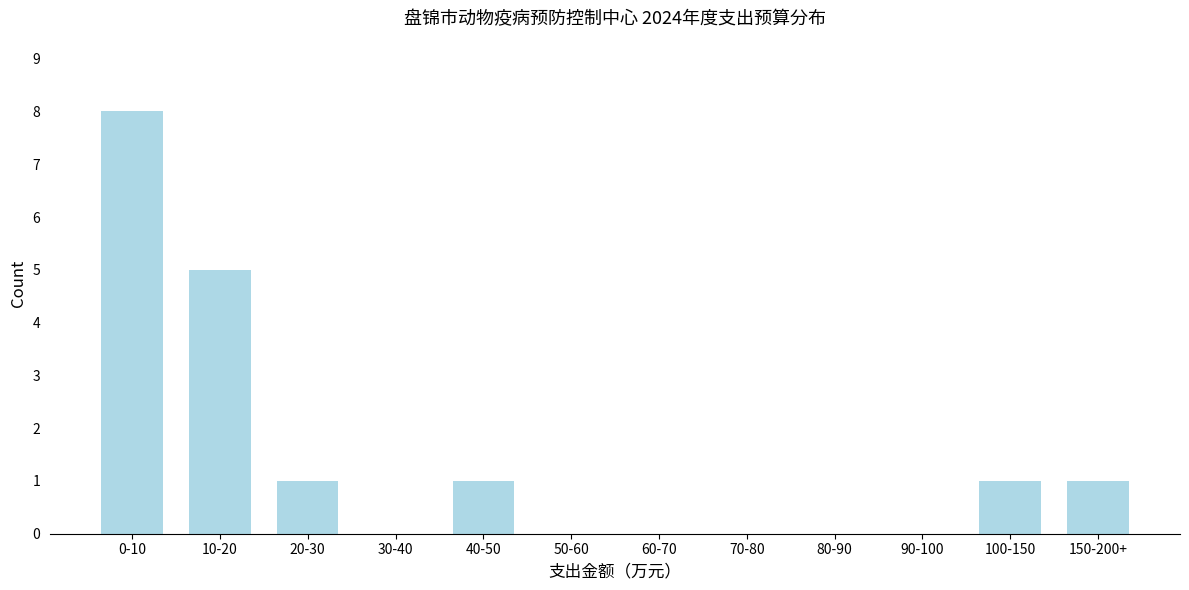

Reading left to right, transcribe all the data shown in this chart.

0-10=8	10-20=5	20-30=1	30-40=0	40-50=1	50-60=0	60-70=0	70-80=0	80-90=0	90-100=0	100-150=1	150-200+=1